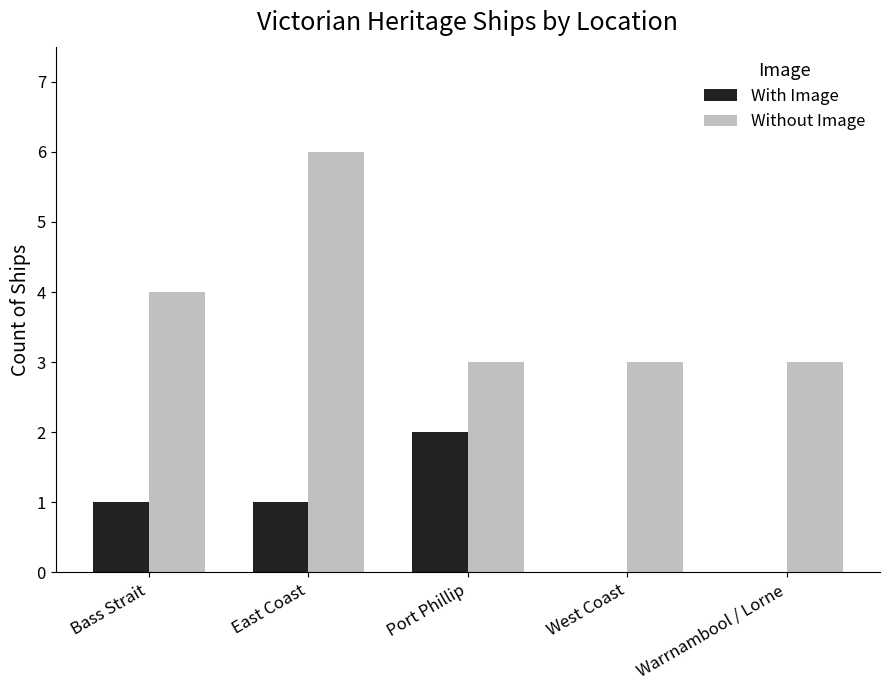

The value of Without Image at West Coast is 1. True or false?

False